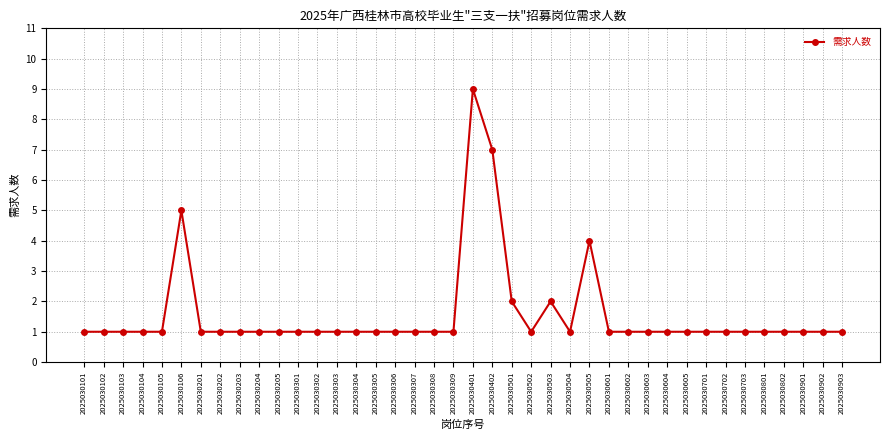

Reading left to right, what are all the values shown in this chart?

2025030101=1	2025030102=1	2025030103=1	2025030104=1	2025030105=1	2025030106=5	2025030201=1	2025030202=1	2025030203=1	2025030204=1	2025030205=1	2025030301=1	2025030302=1	2025030303=1	2025030304=1	2025030305=1	2025030306=1	2025030307=1	2025030308=1	2025030309=1	2025030401=9	2025030402=7	2025030501=2	2025030502=1	2025030503=2	2025030504=1	2025030505=4	2025030601=1	2025030602=1	2025030603=1	2025030604=1	2025030605=1	2025030701=1	2025030702=1	2025030703=1	2025030801=1	2025030802=1	2025030901=1	2025030902=1	2025030903=1